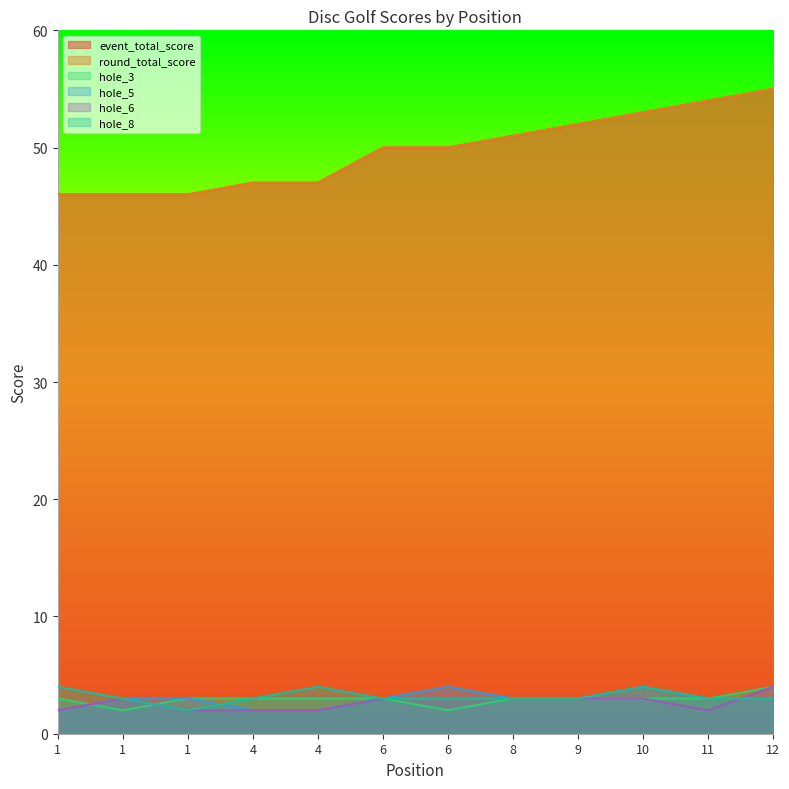

True or false: round_total_score and hole_8 cross at least once.

False